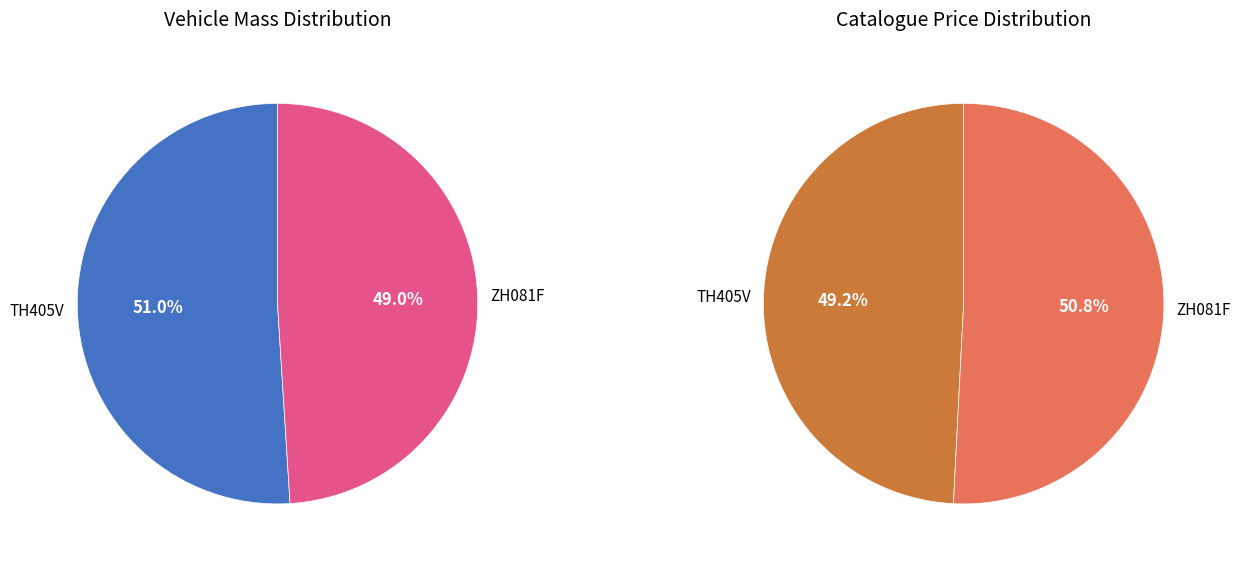

To the nearest percent, what is the difference between the TH405V and ZH081F slice percentages?

2%